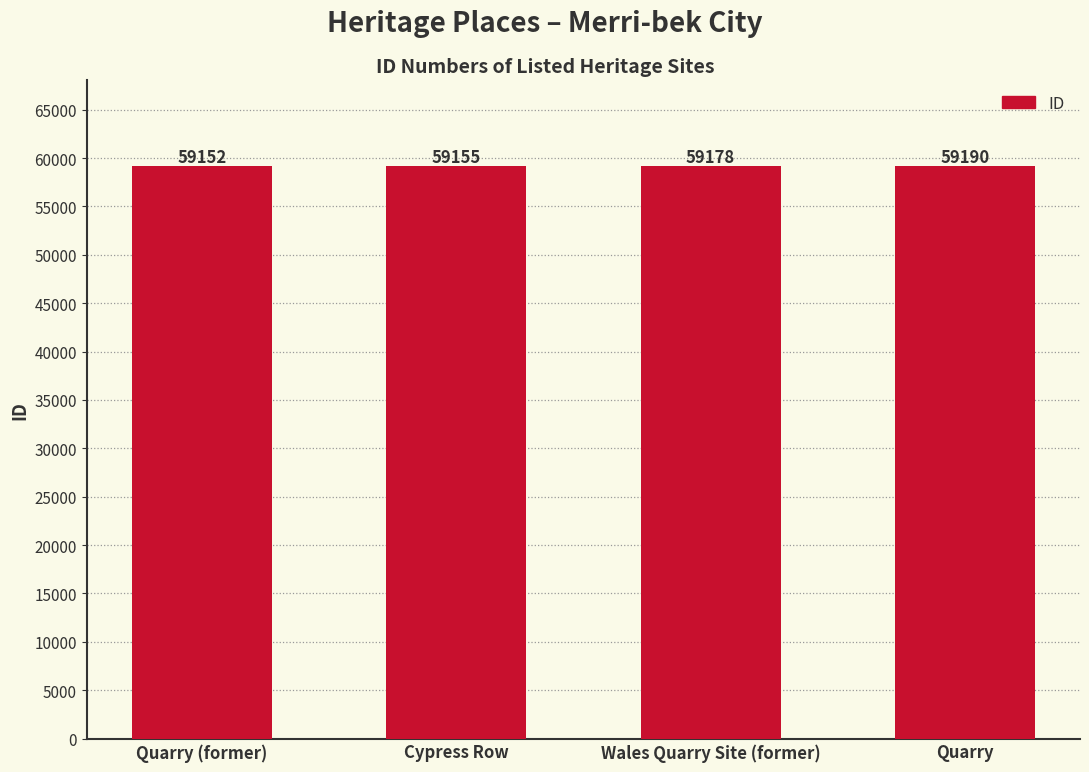

What is the difference between the maximum and minimum values?

38